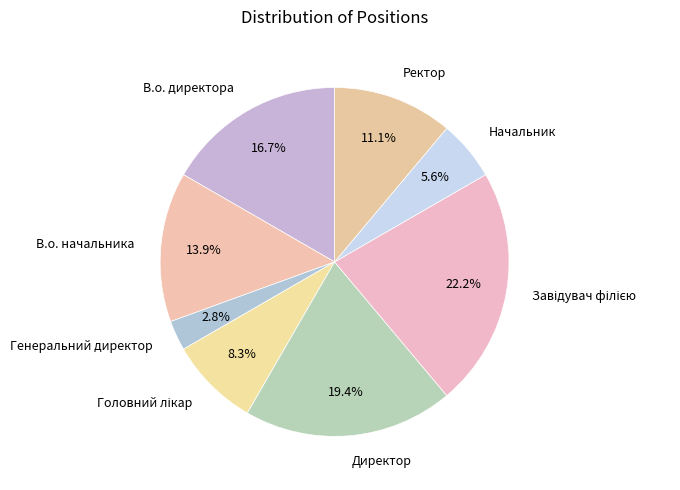

Count the number of slices in the pie.

8